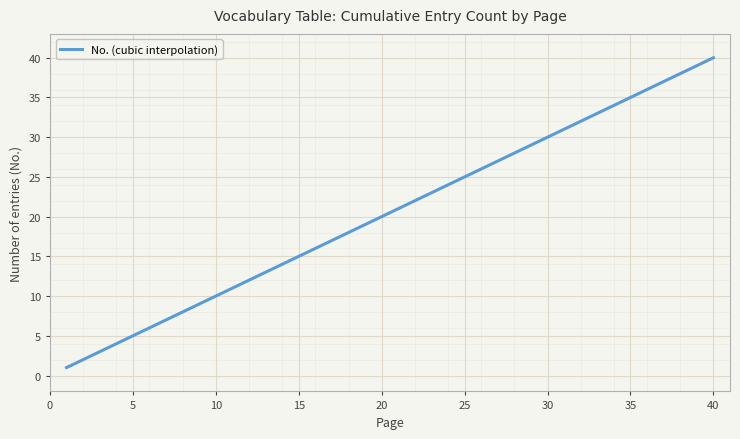

What is the difference between the maximum and minimum values?

39.0